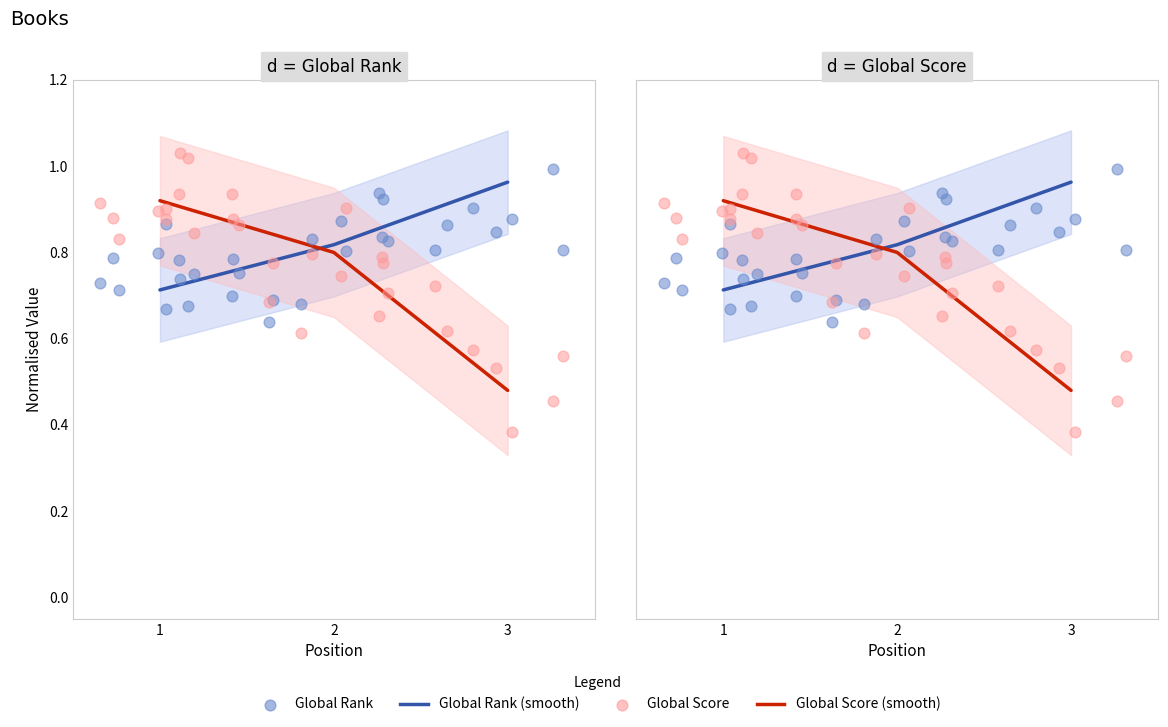

Which series has the largest total across all categories?

Global Rank